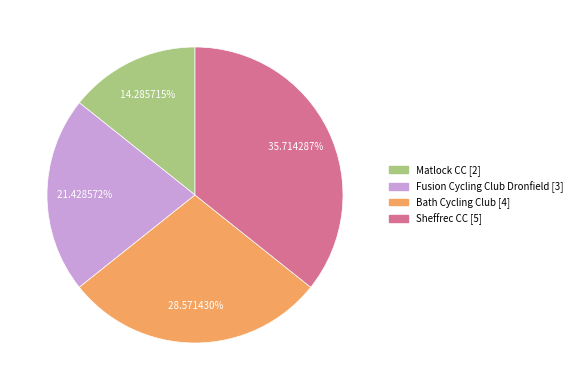

Do Fusion Cycling Club Dronfield and Sheffrec CC together represent more than half of the pie?

Yes